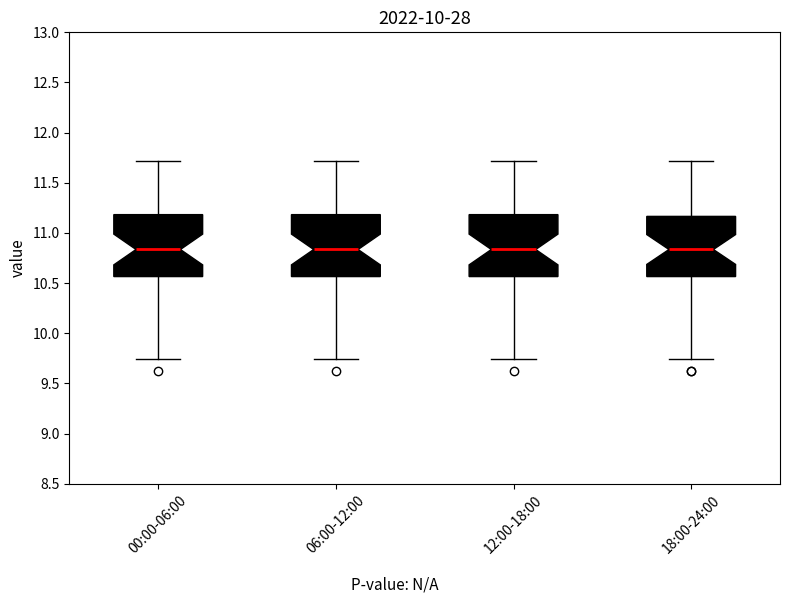

Reading left to right, read every box against the y-axis: the position of its median line, the range the box covers, and the ends of its whiskers. The values are not printed on the chart, so give them approximately, as read against the axis.

00:00-06:00: median 10.85, box 10.55 to 11.20, whiskers 9.75 to 11.70
06:00-12:00: median 10.85, box 10.55 to 11.20, whiskers 9.75 to 11.70
12:00-18:00: median 10.85, box 10.55 to 11.20, whiskers 9.75 to 11.70
18:00-24:00: median 10.85, box 10.55 to 11.15, whiskers 9.75 to 11.70